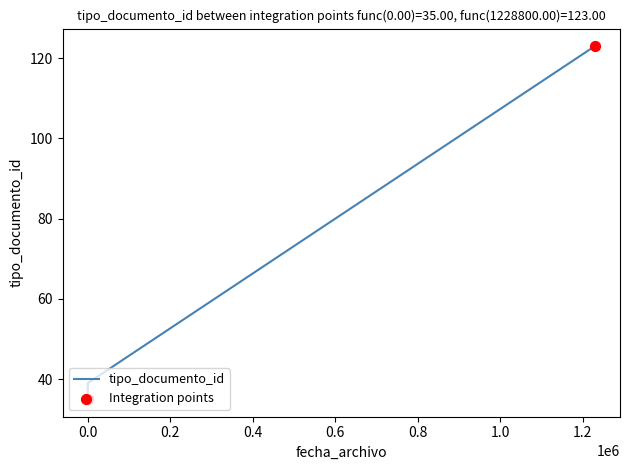

Between 2021-04-20 09:19:18 and 2021-04-20 09:20:05, which is larger?

2021-04-20 09:20:05